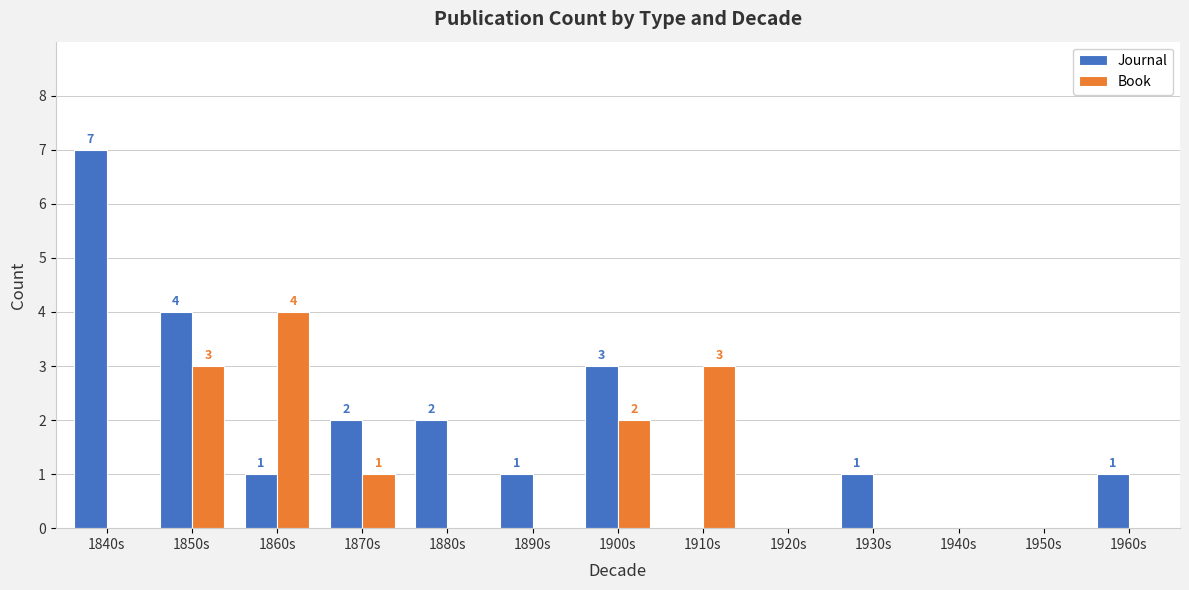

Which series changed the most between 1870s and 1940s?

Journal